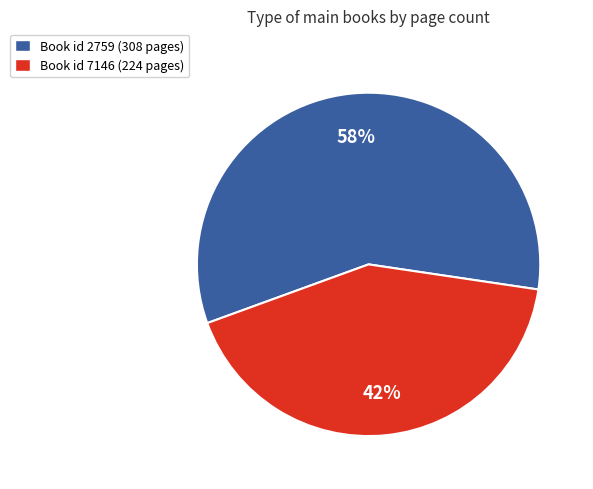

Which slice represents more than half of the pie?

Book id 2759 (308 pages)